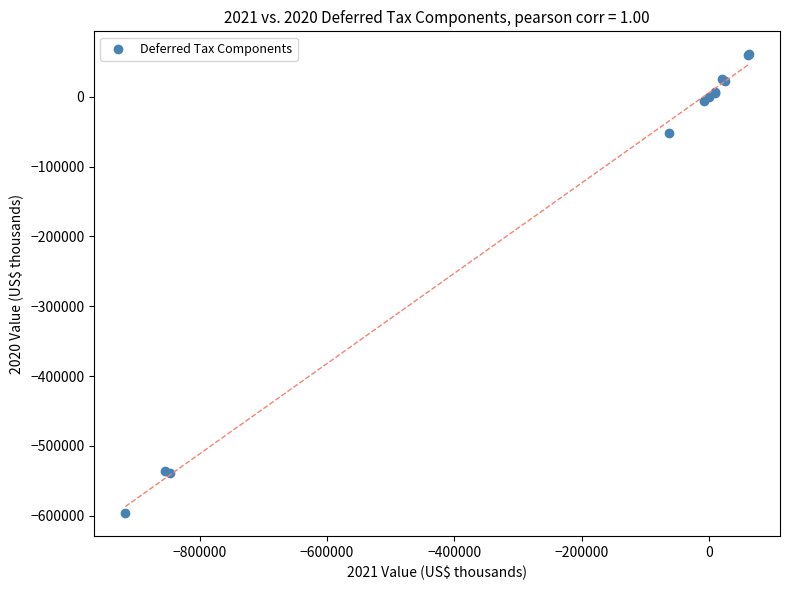

What Y value in the scatter plot is closest to -267741?

-51835